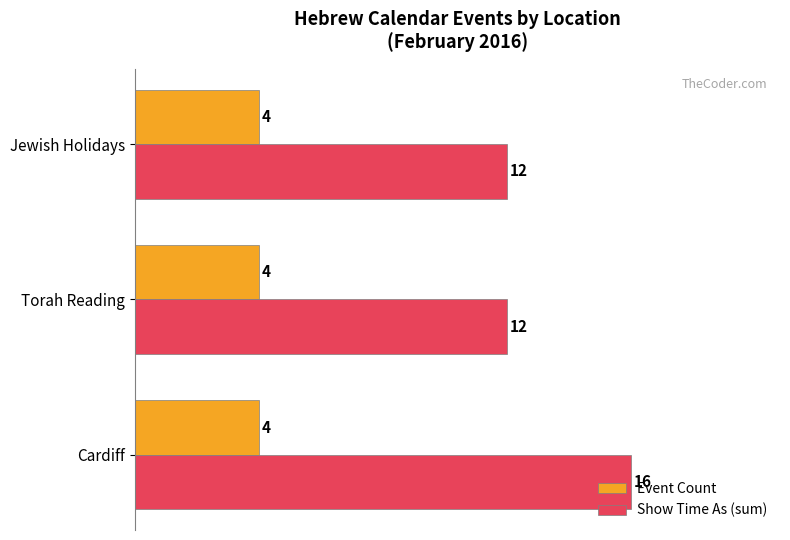

The value of Event Count at Jewish Holidays is 2. True or false?

False